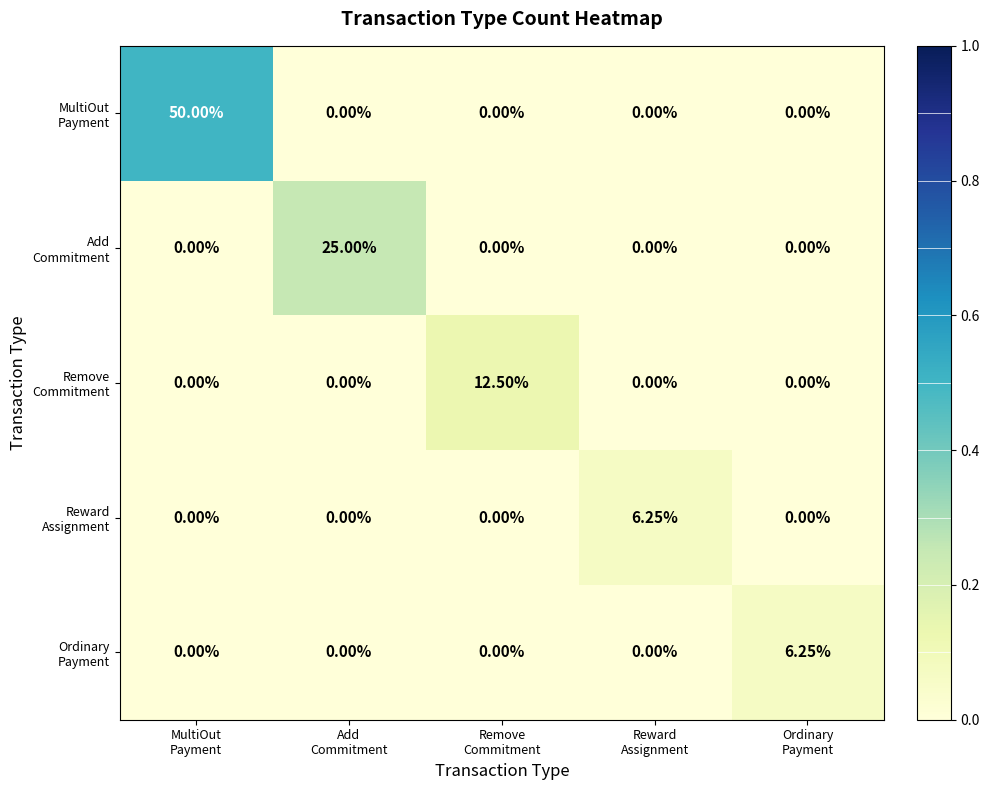

How many categories are shown in the chart?

5